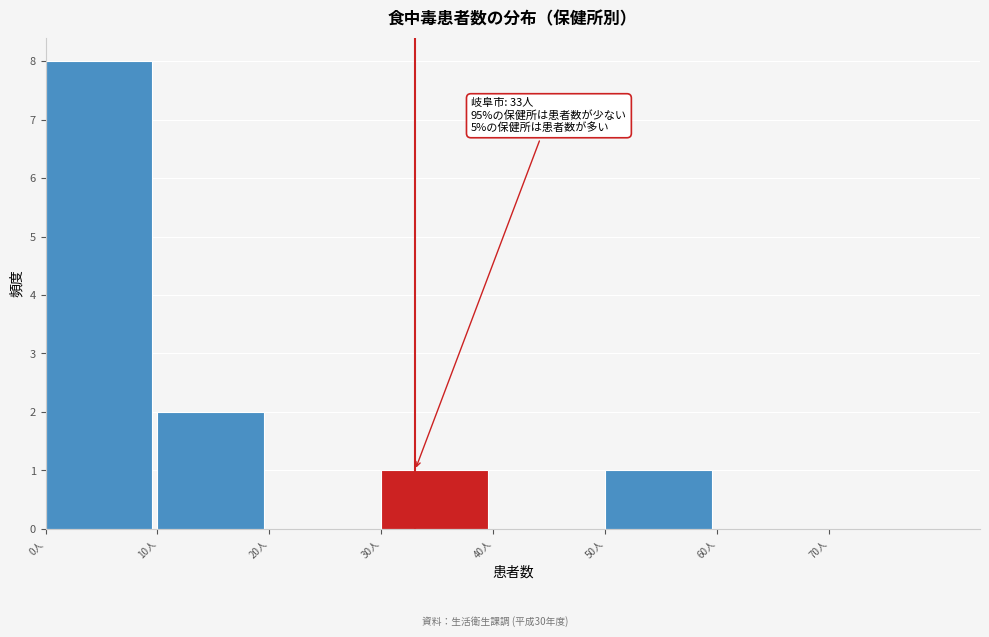

Over which range of the x-axis is the bar tallest?

0 to 10